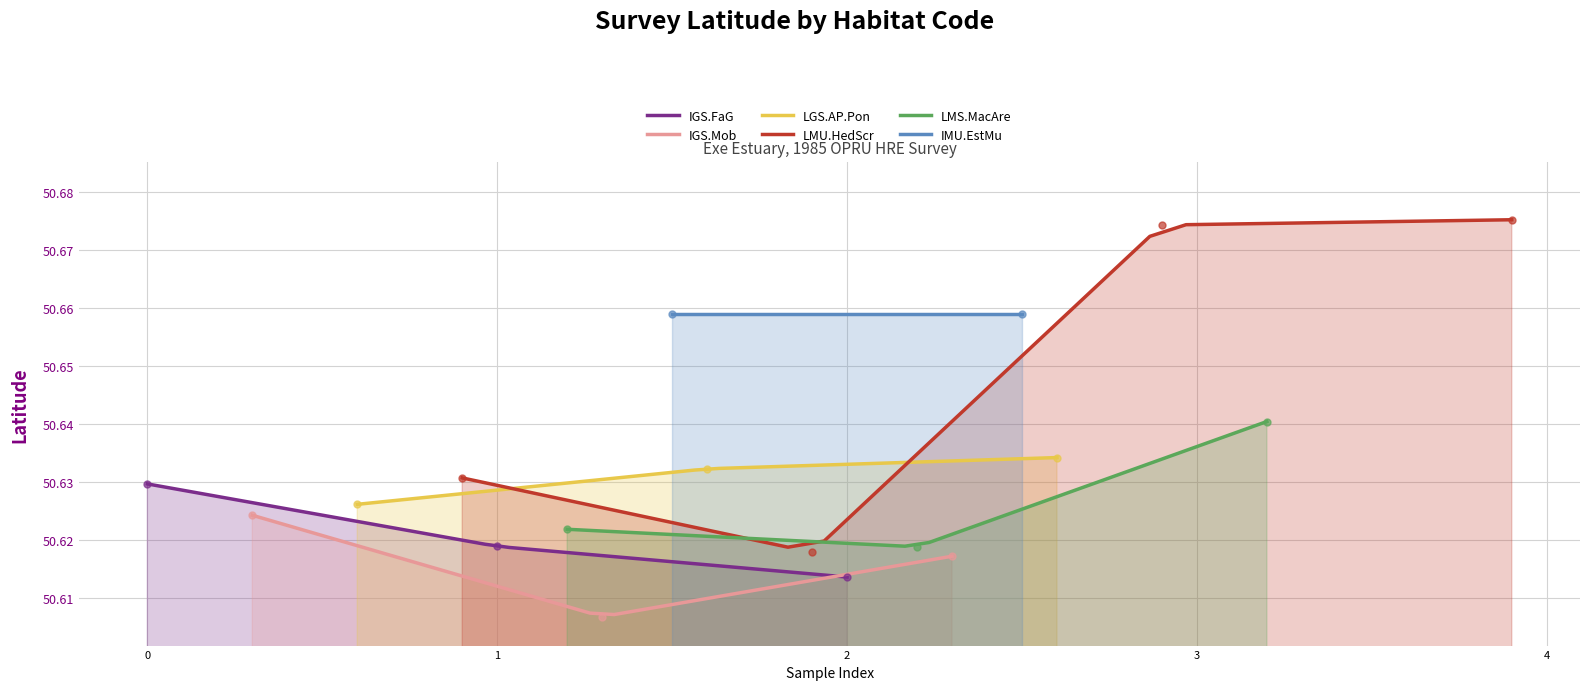

The value of IGS.FaG at 0 is 24.3. True or false?

False